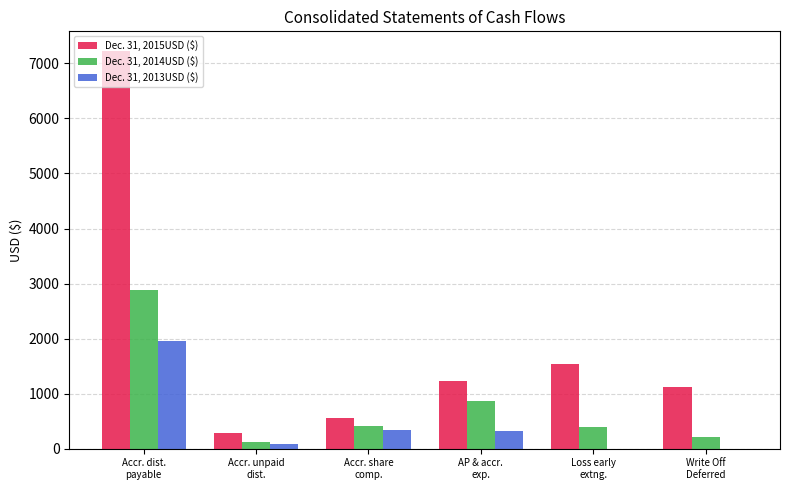

Which series has the largest total across all categories?

Dec. 31, 2015USD ($)